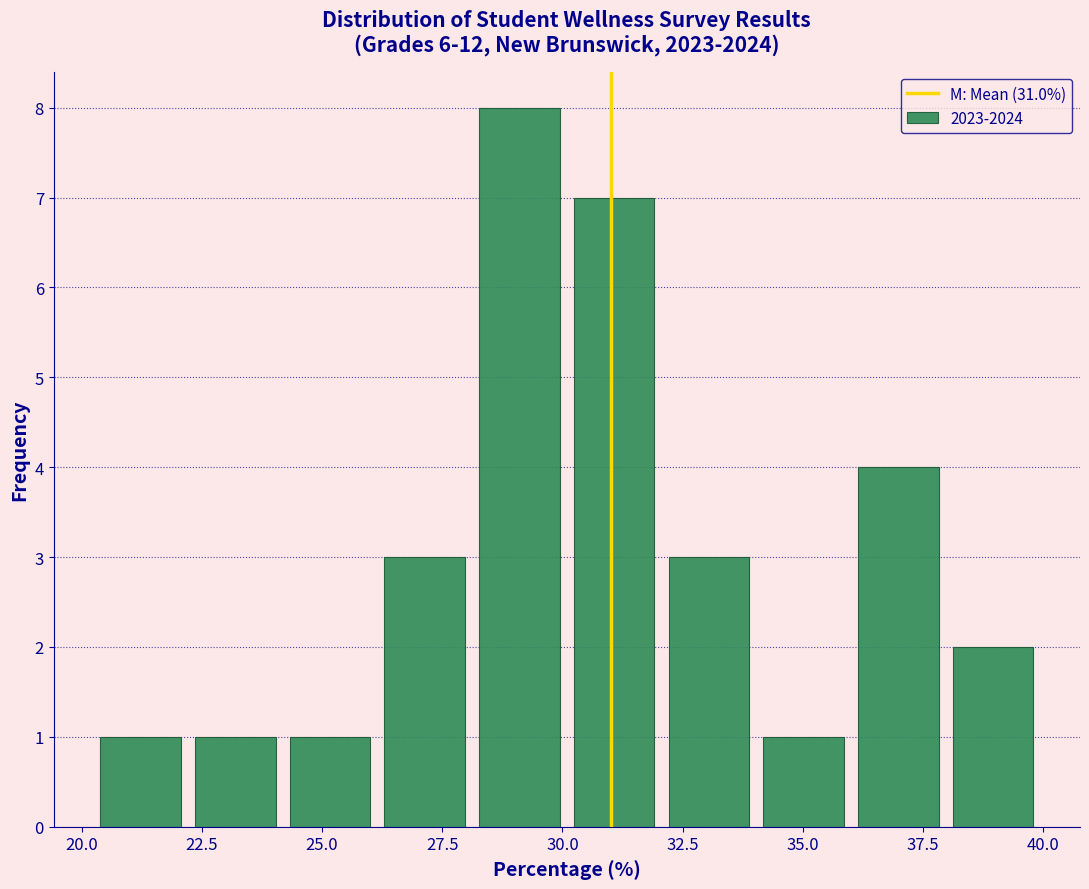

Read against the x-axis, roughly where is the centre of the tallest bar?

29.0